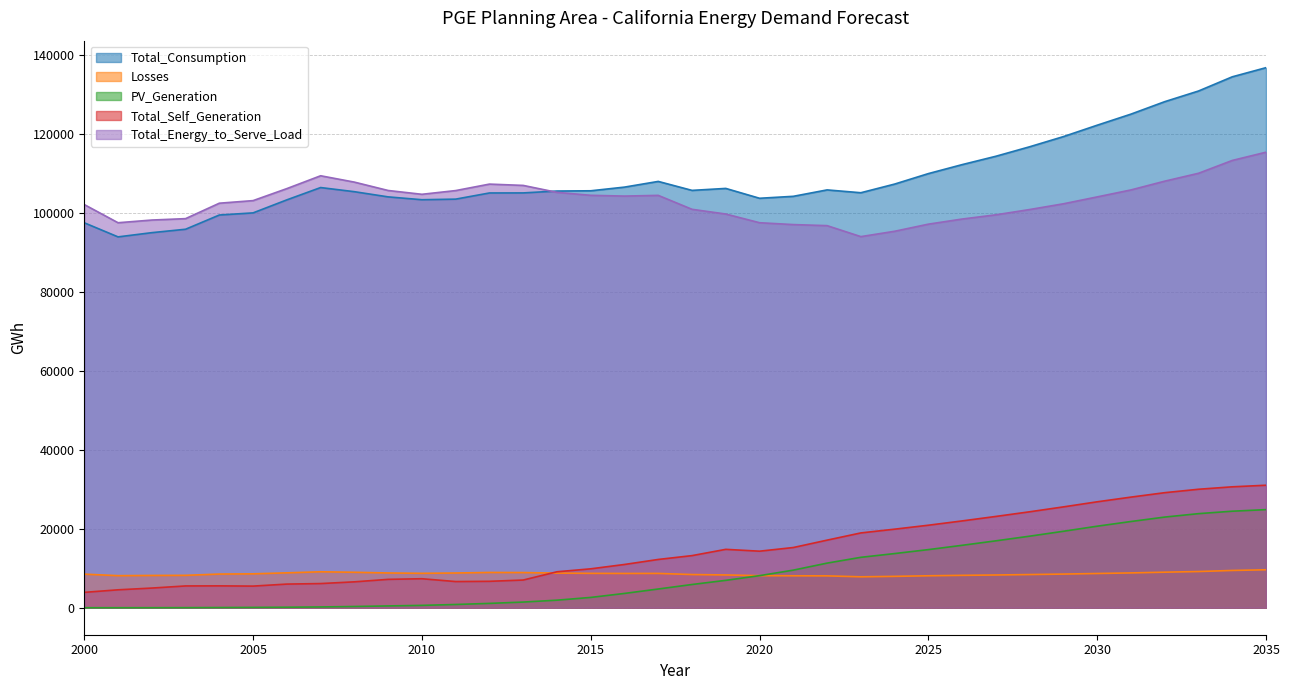

In Losses, how many points are higher than both neighbors (excluding endpoints)?

3